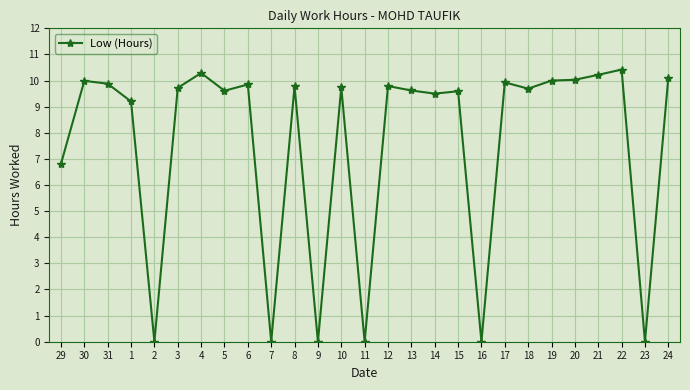

True or false: there are more than 2 points higher than both neighbors.

True